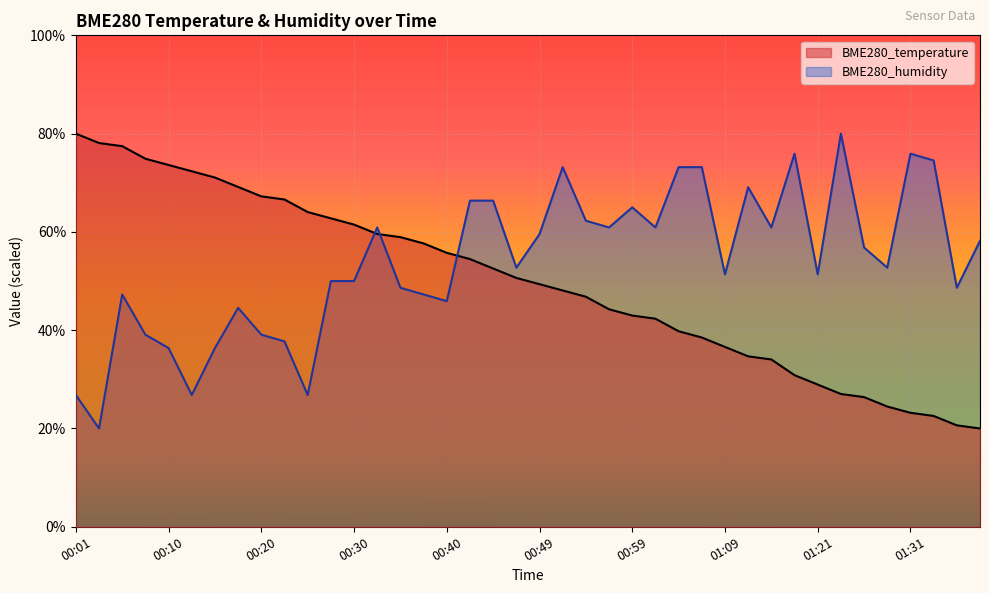

At 00:57, list the series in order from largest to smallest.

BME280_humidity, BME280_temperature